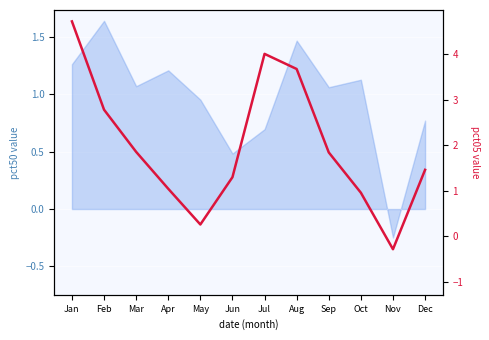

Between Oct and Sep, which is larger?

Sep